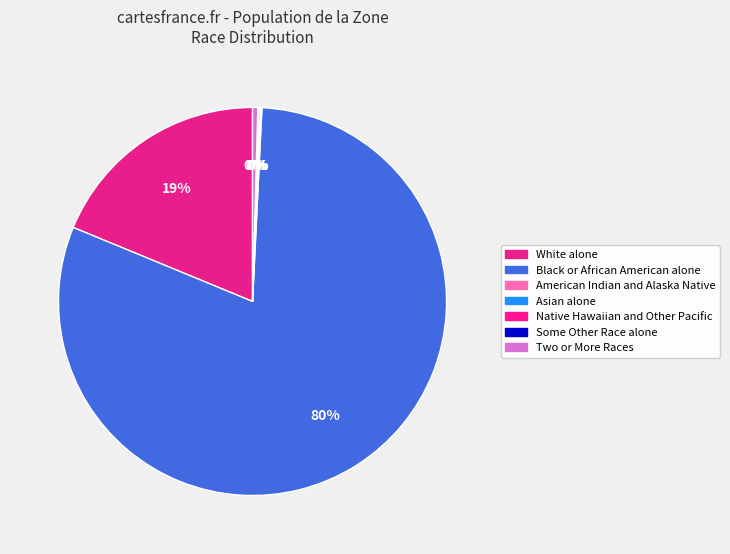

The American Indian and Alaska Native slice represents 9% of the pie. True or false?

False